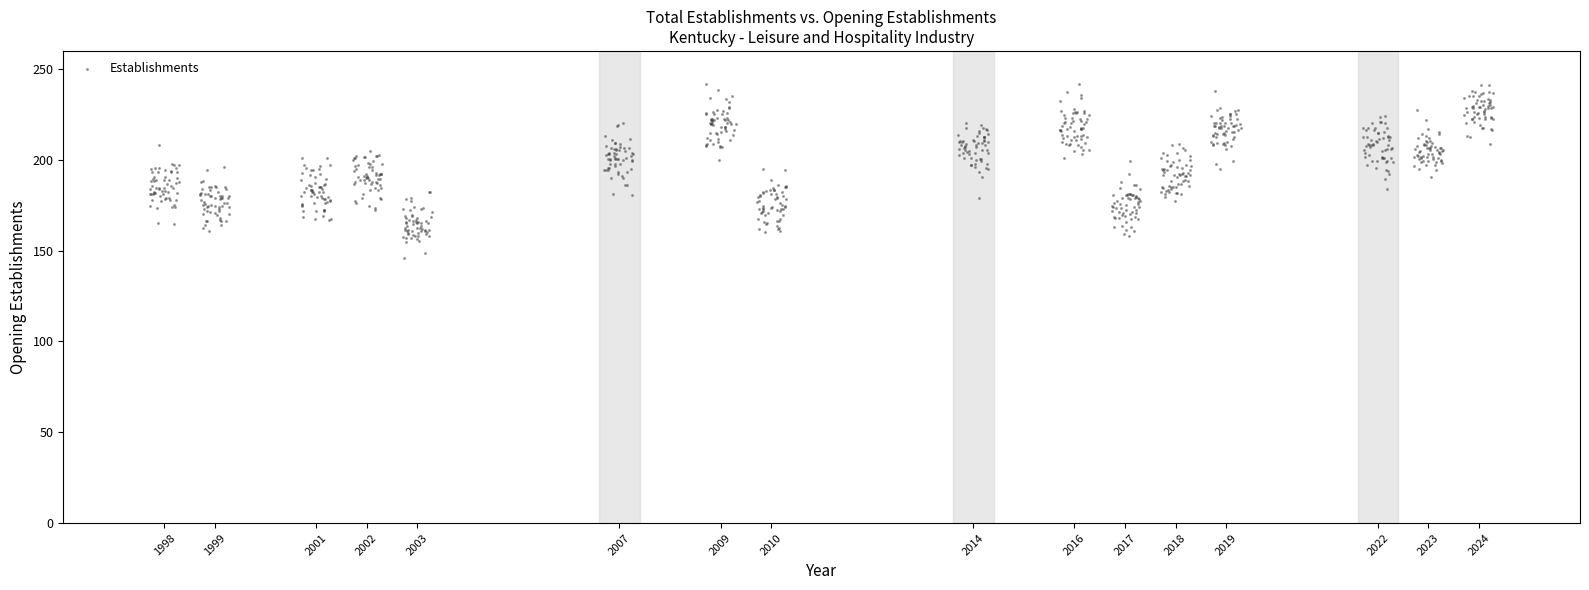

What is the range of X values (max minus min)?

26.6